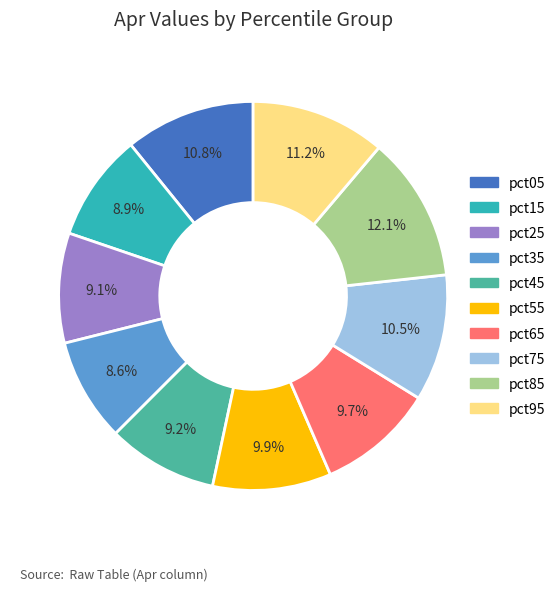

True or false: pct25 accounts for 9% of the total.

True